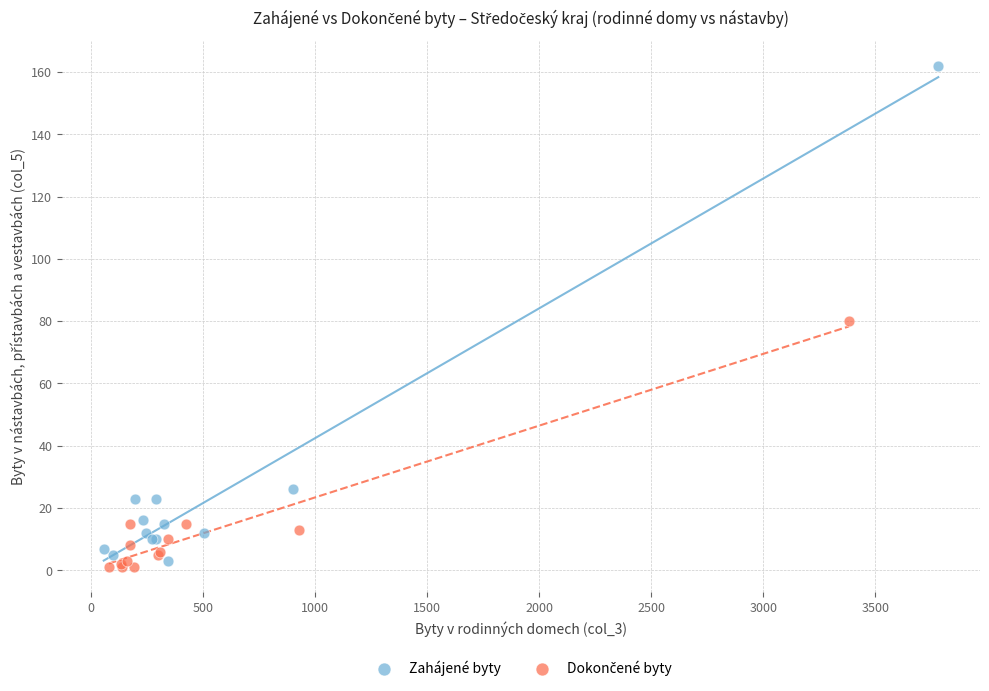

Which series has the largest Y range (max minus min)?

Zahájené byty